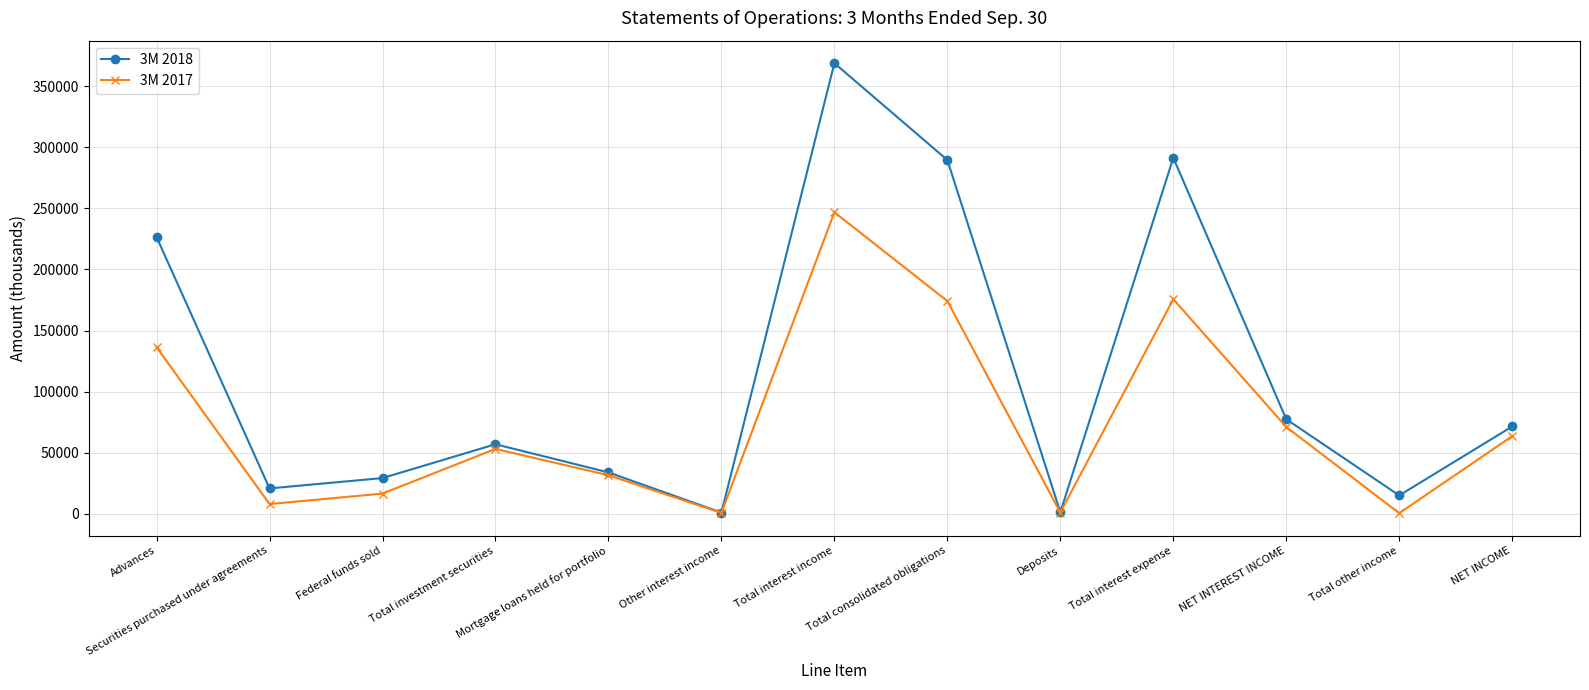

How many categories are shown in the chart?

13